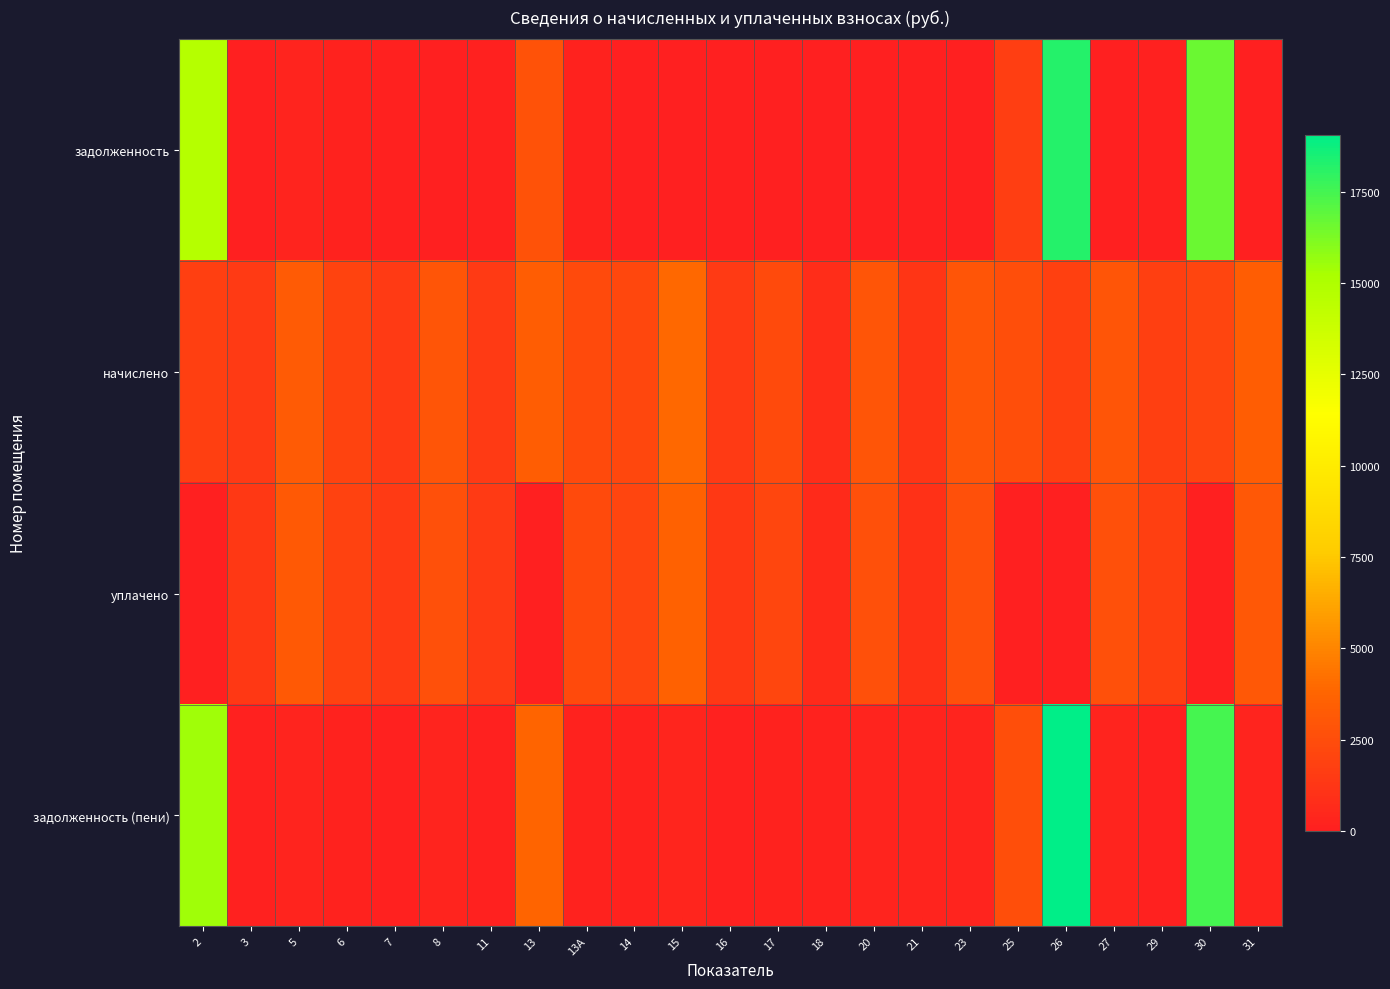

Rank the series by their maximum value, from highest to lowest.

задолженность (пени), задолженность, начислено, уплачено